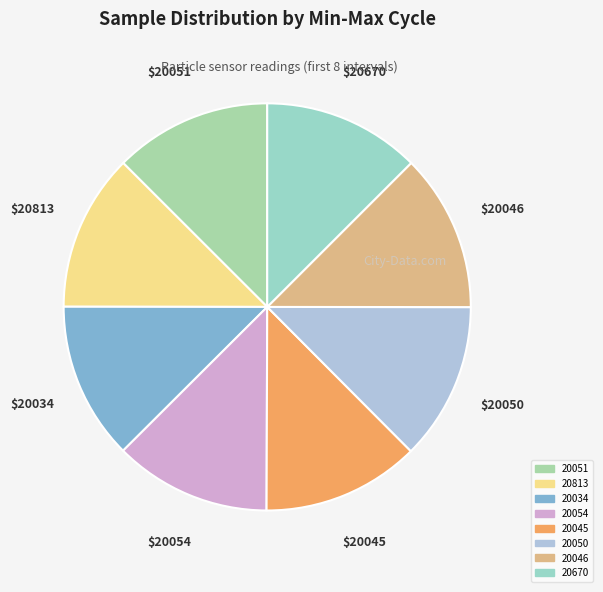

How many slices are in this pie chart?

8